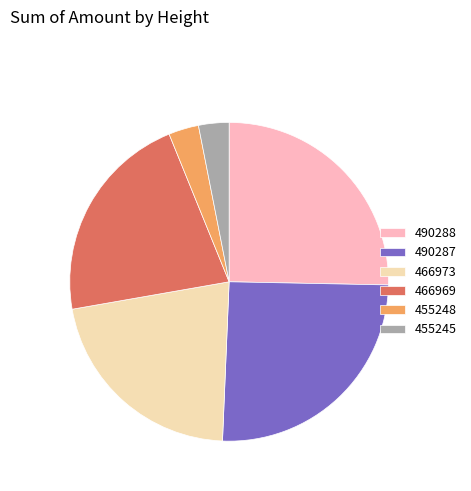

Which has a higher value, 490288 or 466973?

490288